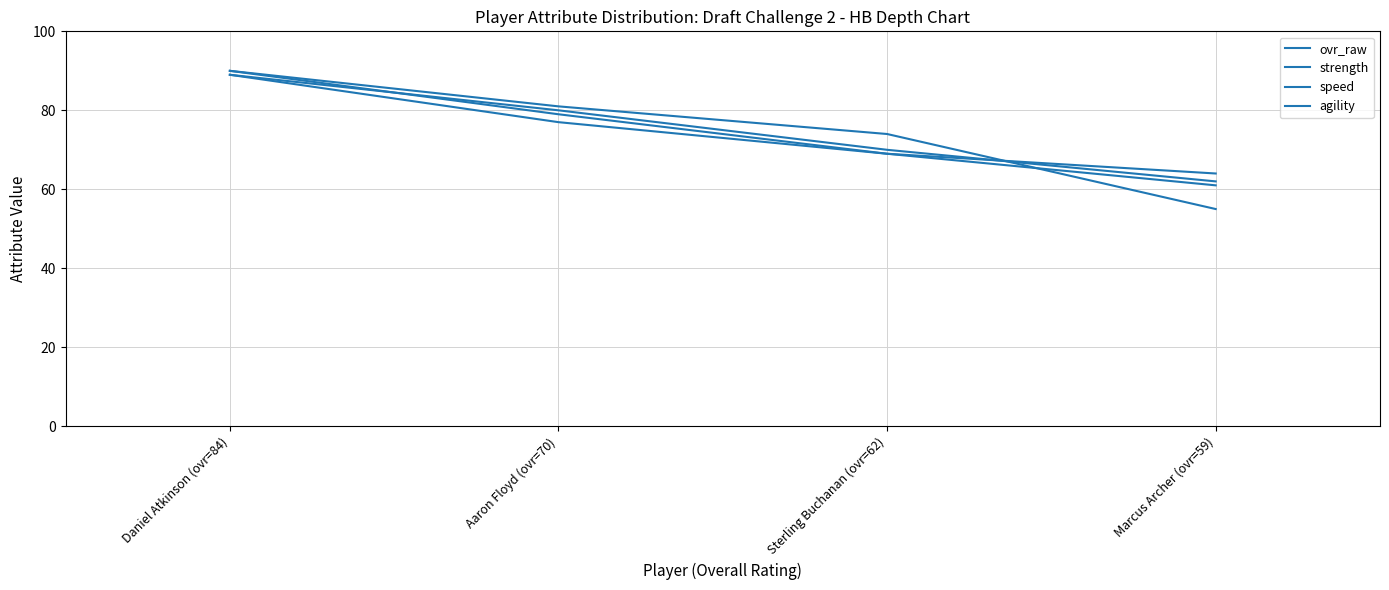

What is the difference between the speed values at Daniel Atkinson (ovr=84) and Marcus Archer (ovr=59)?

27